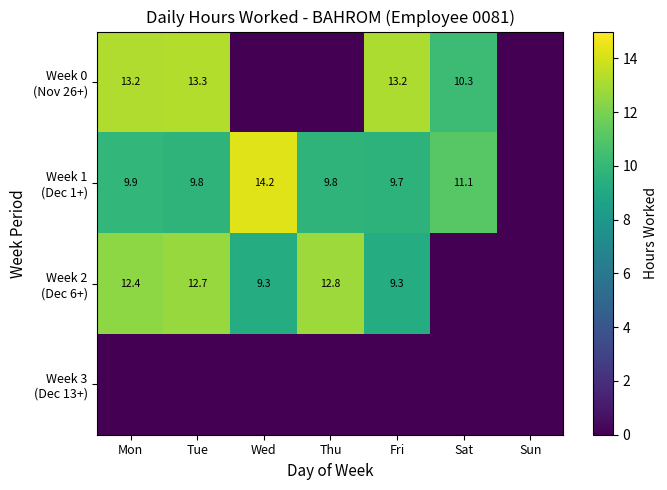

How many data points in Week 0 (Nov 26+) are above 10?

4